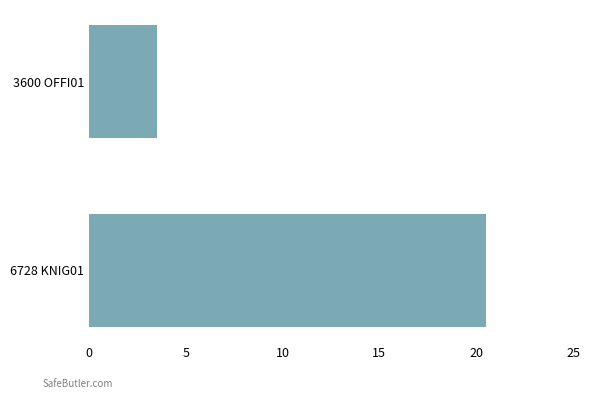

Reading bottom to top, extract all data points from this chart.

6728 KNIG01=20.5	3600 OFFI01=3.5